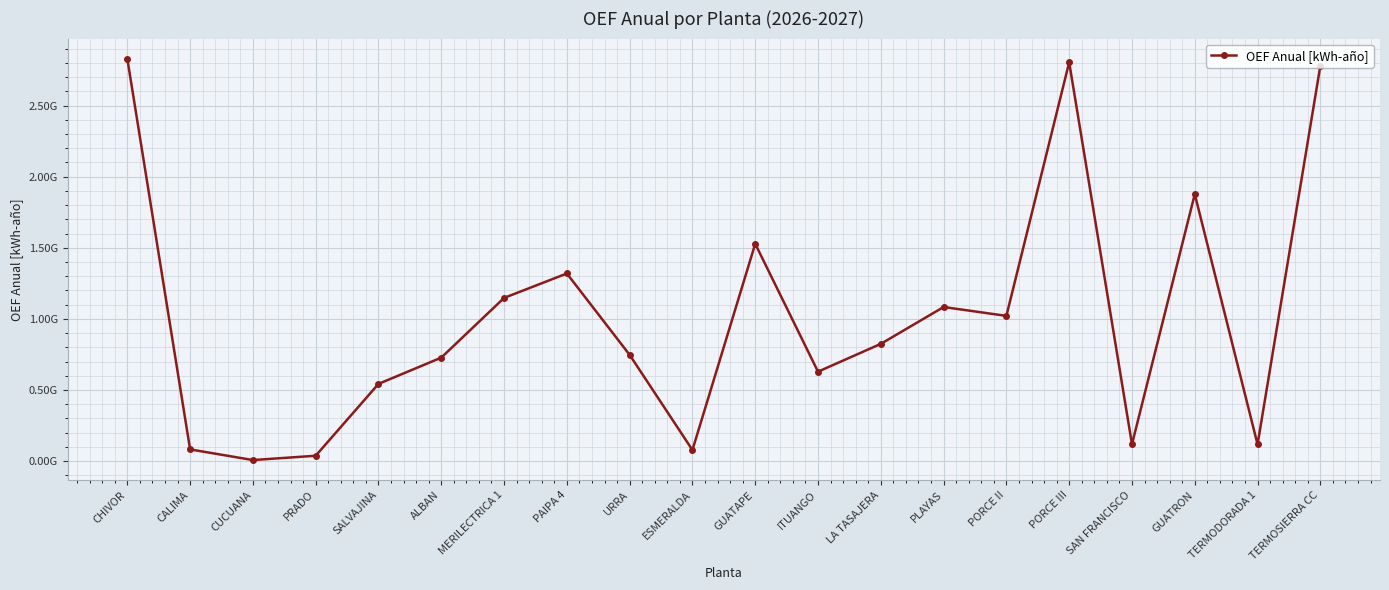

Where does the data first go above 824232150?

CHIVOR